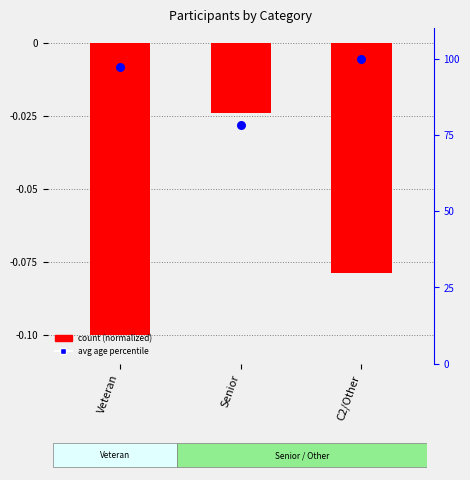

At how many categories does at least one series exceed 69?

3